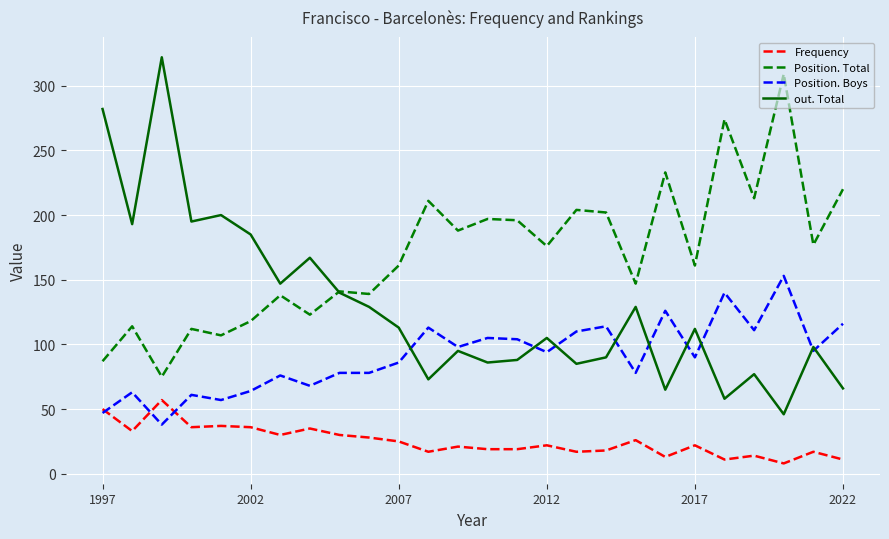

True or false: Frequency and out. Total intersect in this chart.

False